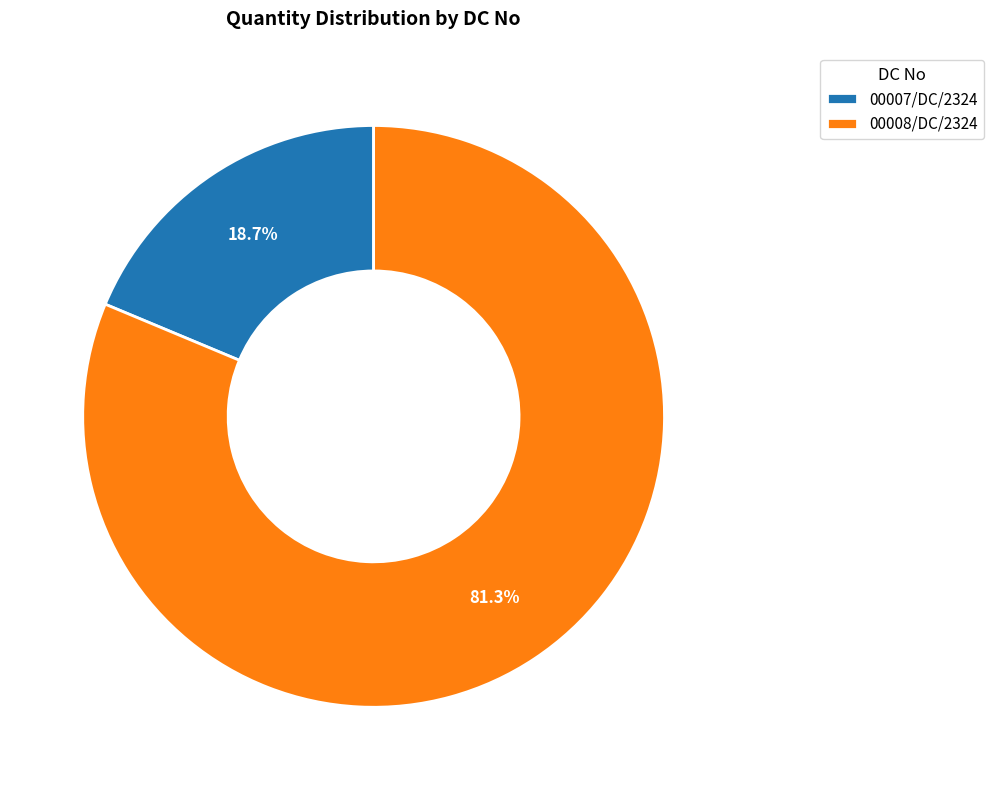

The 00008/DC/2324 slice represents 93% of the pie. True or false?

False